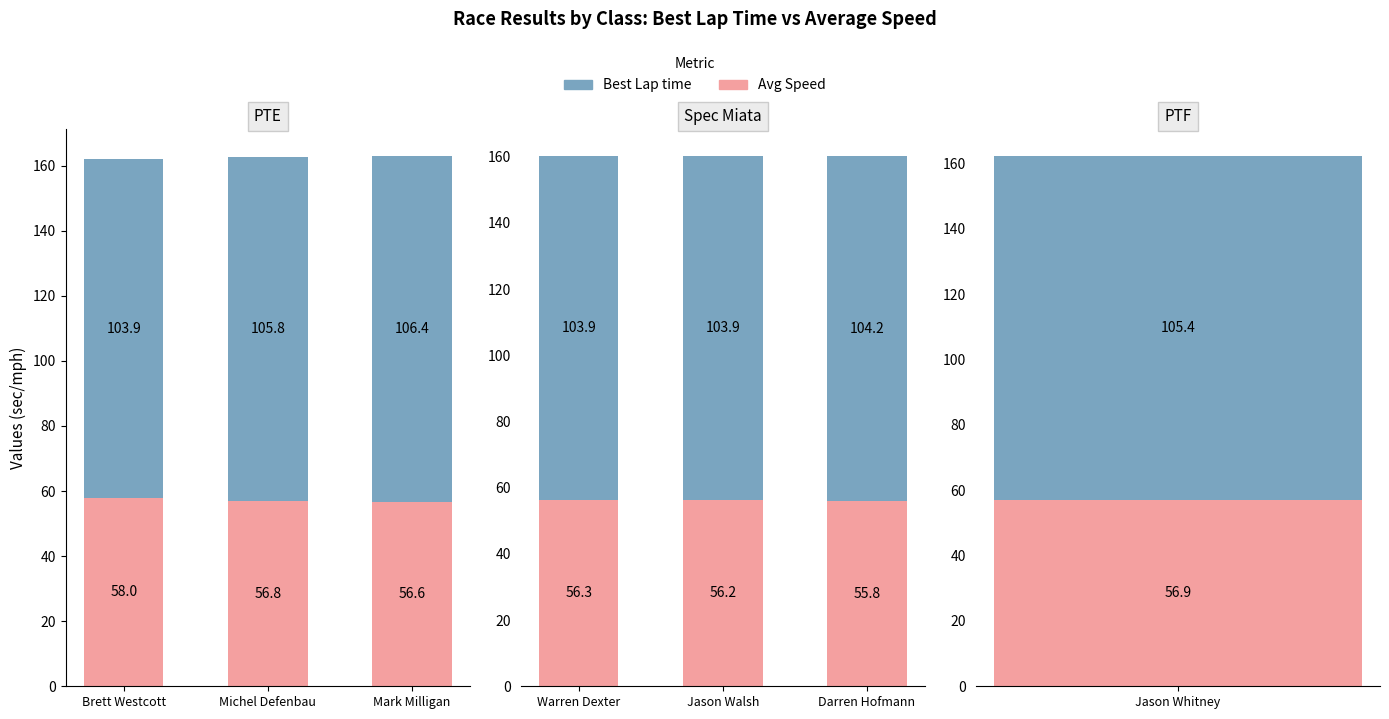

Where does the Avg Speed series first go above 56?

Warren Dexter